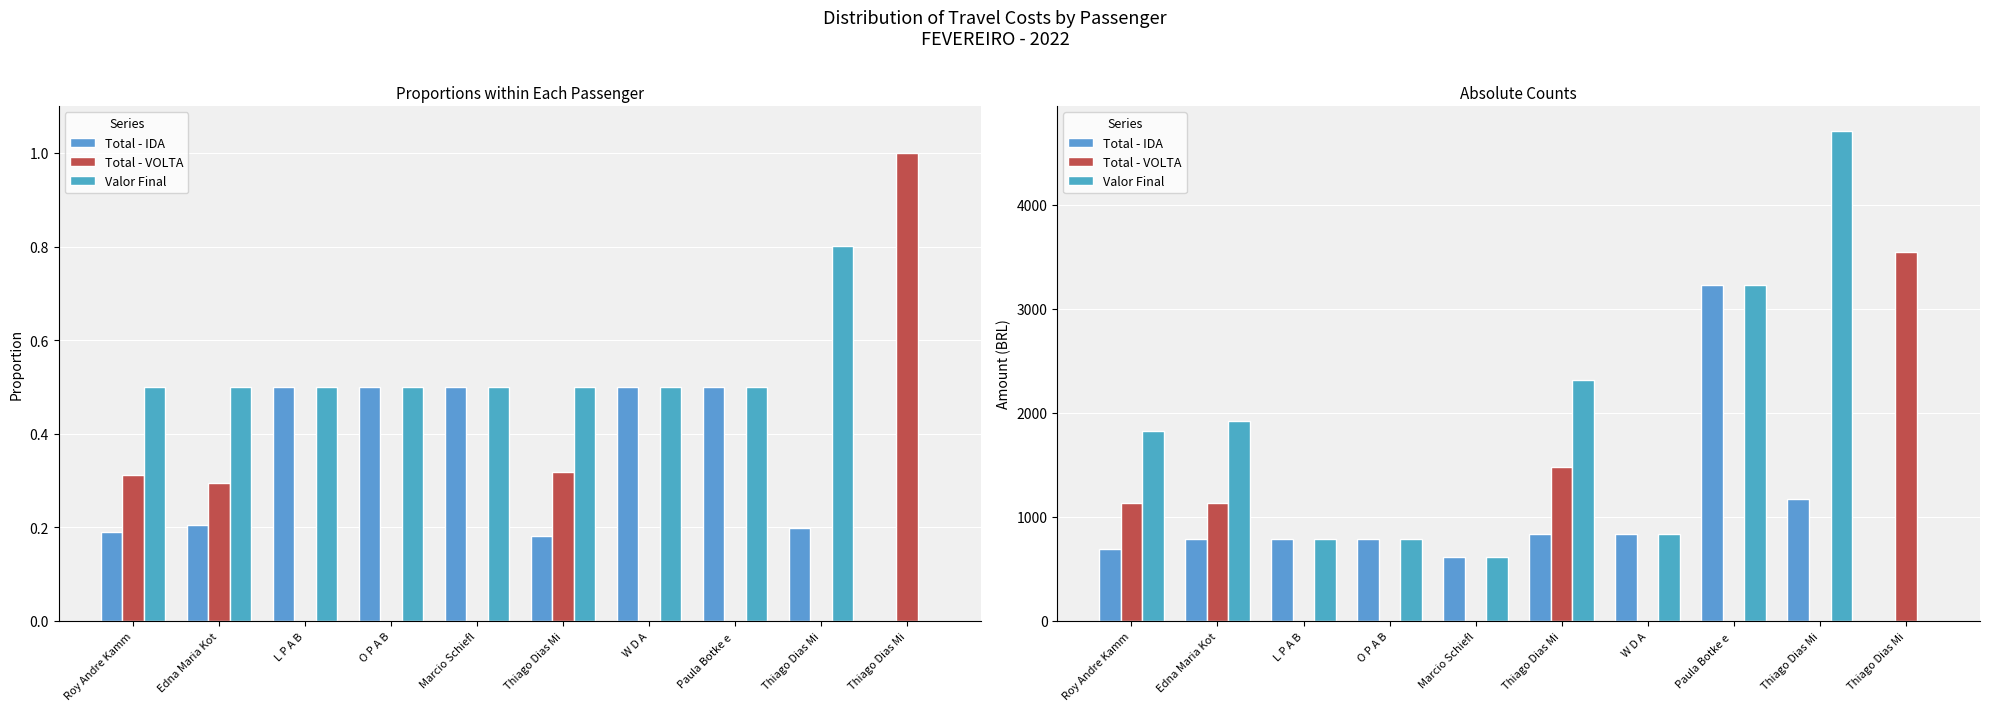

How many values in the Total - VOLTA series exceed 0?

4